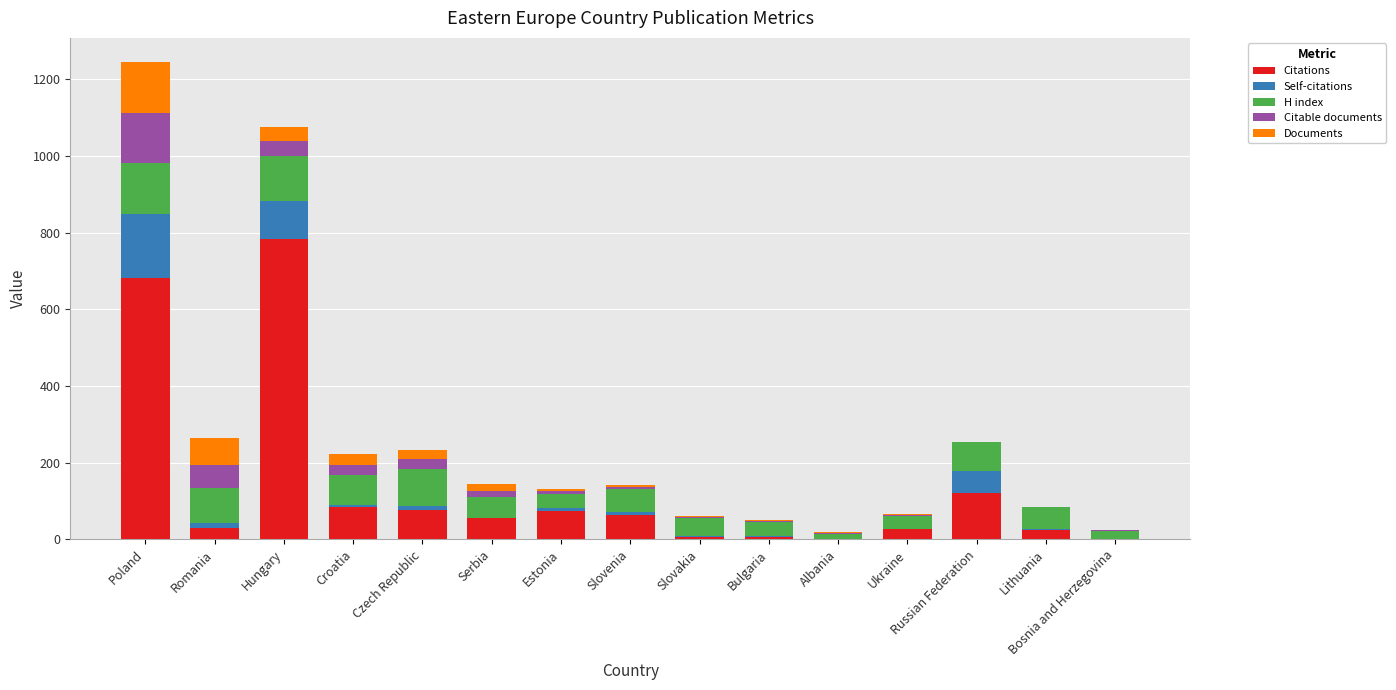

What is the sum of all Citations values?

2035